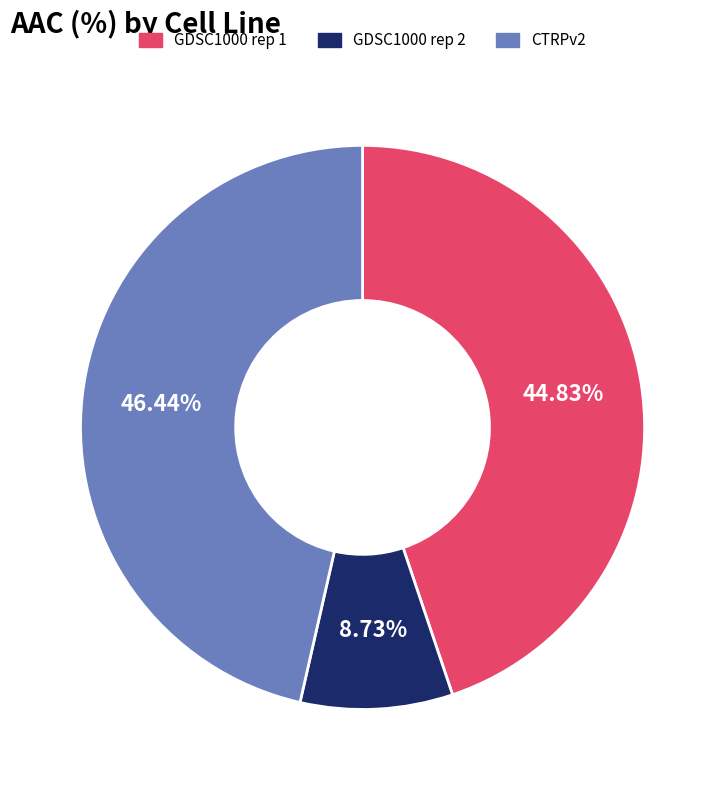

How many slices are in this pie chart?

3